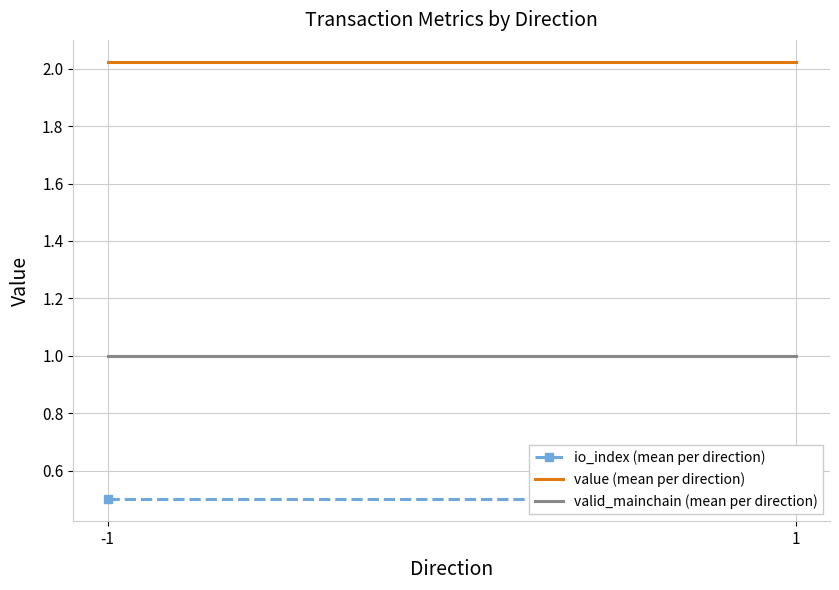

What value does the valid_mainchain (mean per direction) series have at -1?

1.0